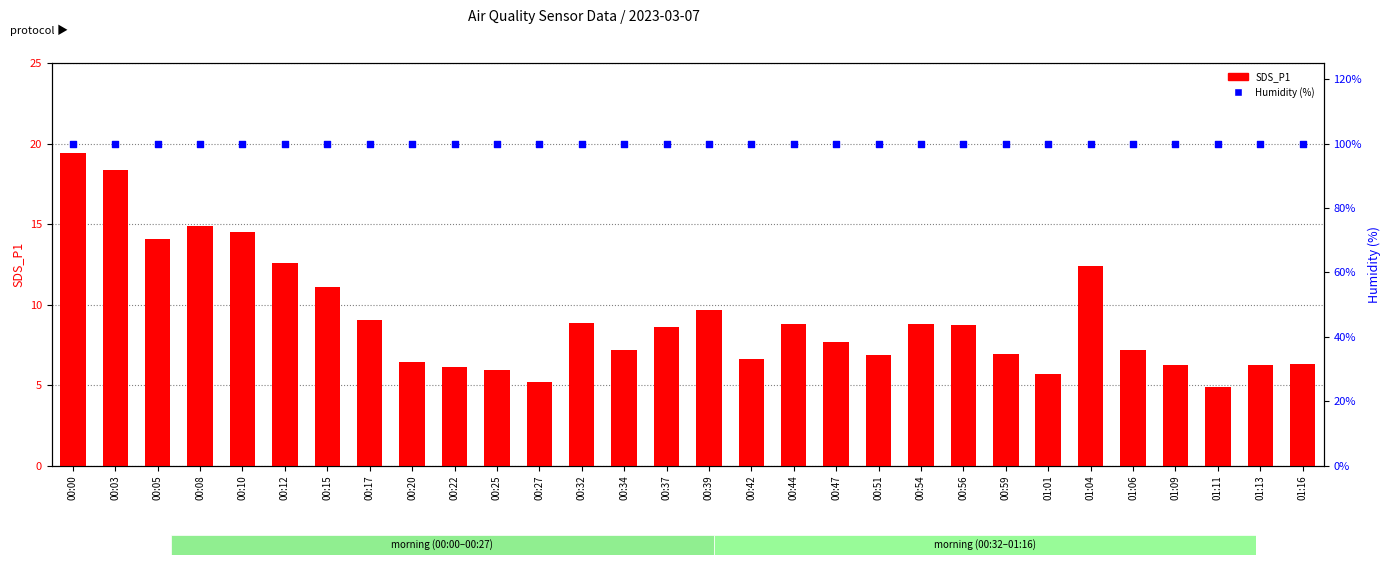

What are all the series names shown in the legend?

SDS_P1, Humidity (%)